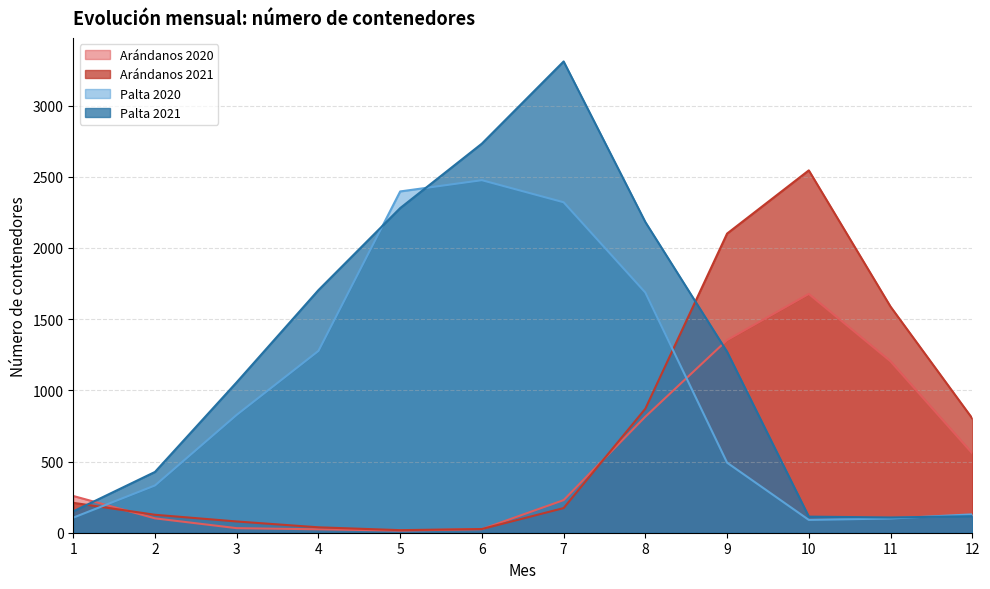

How many interior local peaks does the Arándanos 2021 series have?

1